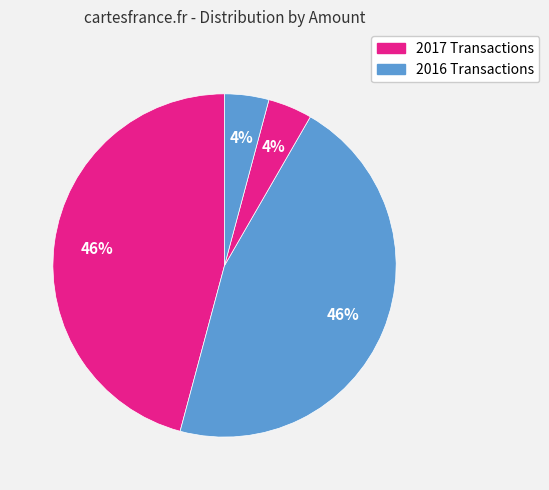

How many segments does this pie chart have?

4